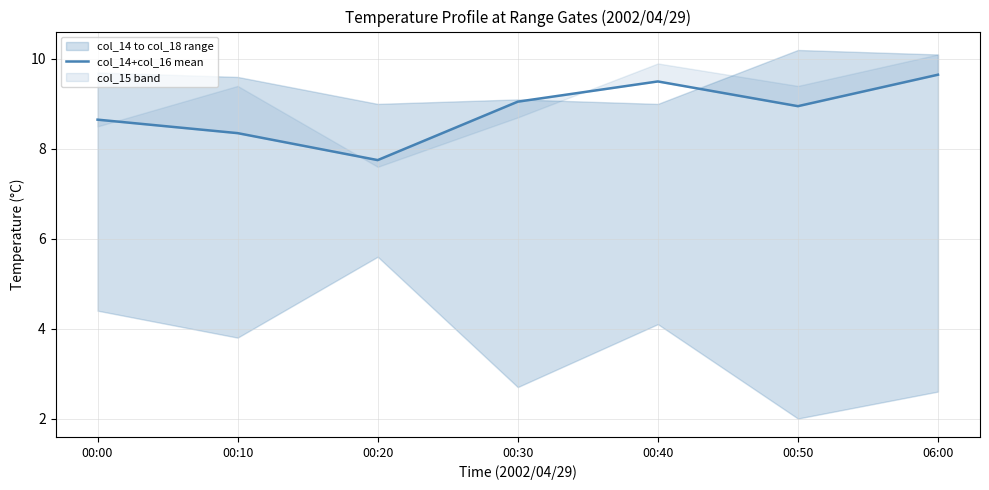

What is the difference between the second highest and second lowest values?

1.2